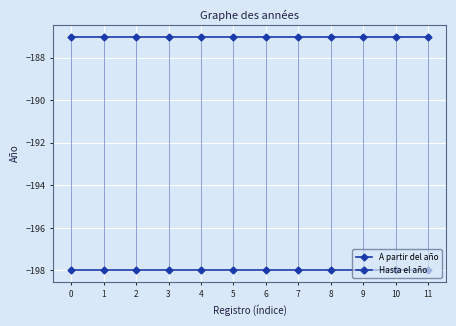

Reading right to left, what are all the values shown in this chart?

A partir del año: 11=-198	10=-198	9=-198	8=-198	7=-198	6=-198	5=-198	4=-198	3=-198	2=-198	1=-198	0=-198
Hasta el año: 11=-187	10=-187	9=-187	8=-187	7=-187	6=-187	5=-187	4=-187	3=-187	2=-187	1=-187	0=-187